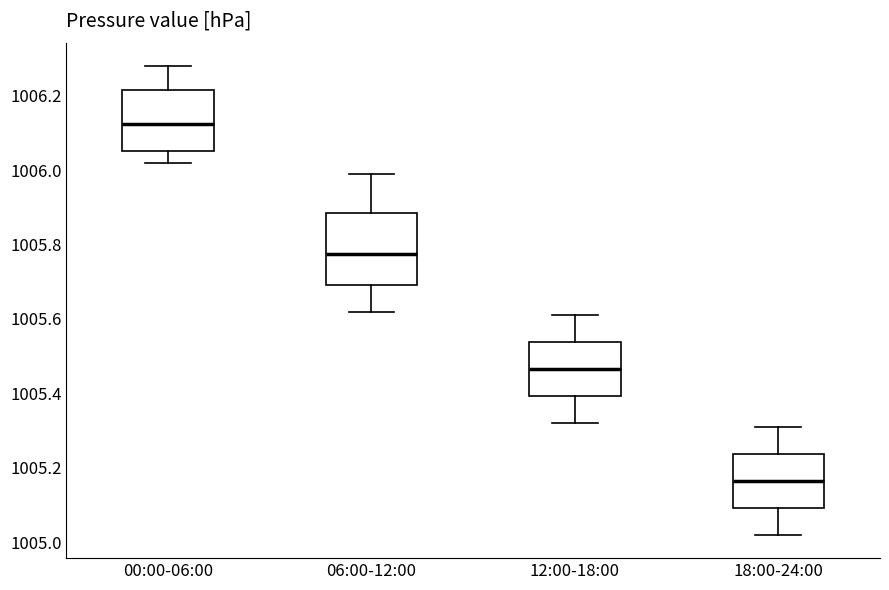

Reading left to right, read every box against the y-axis: the position of its median line, the range the box covers, and the ends of its whiskers. The values are not printed on the chart, so give them approximately, as read against the axis.

00:00-06:00: median 1006.12, box 1006.06 to 1006.22, whiskers 1006.02 to 1006.28
06:00-12:00: median 1005.78, box 1005.70 to 1005.88, whiskers 1005.62 to 1006.00
12:00-18:00: median 1005.46, box 1005.40 to 1005.54, whiskers 1005.32 to 1005.62
18:00-24:00: median 1005.16, box 1005.10 to 1005.24, whiskers 1005.02 to 1005.32